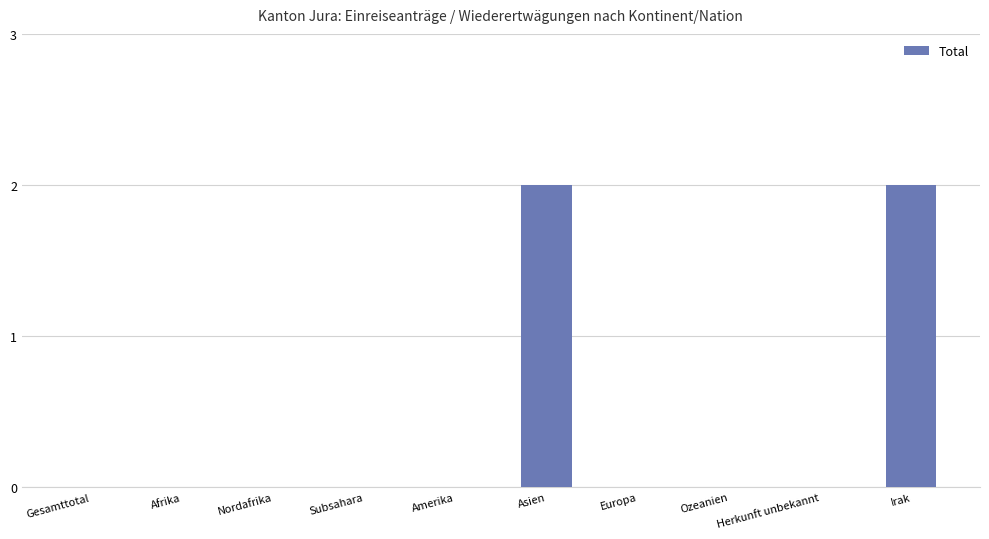

Reading left to right, transcribe all the data shown in this chart.

Gesamttotal=0	Afrika=0	Nordafrika=0	Subsahara=0	Amerika=0	Asien=2	Europa=0	Ozeanien=0	Herkunft unbekannt=0	Irak=2